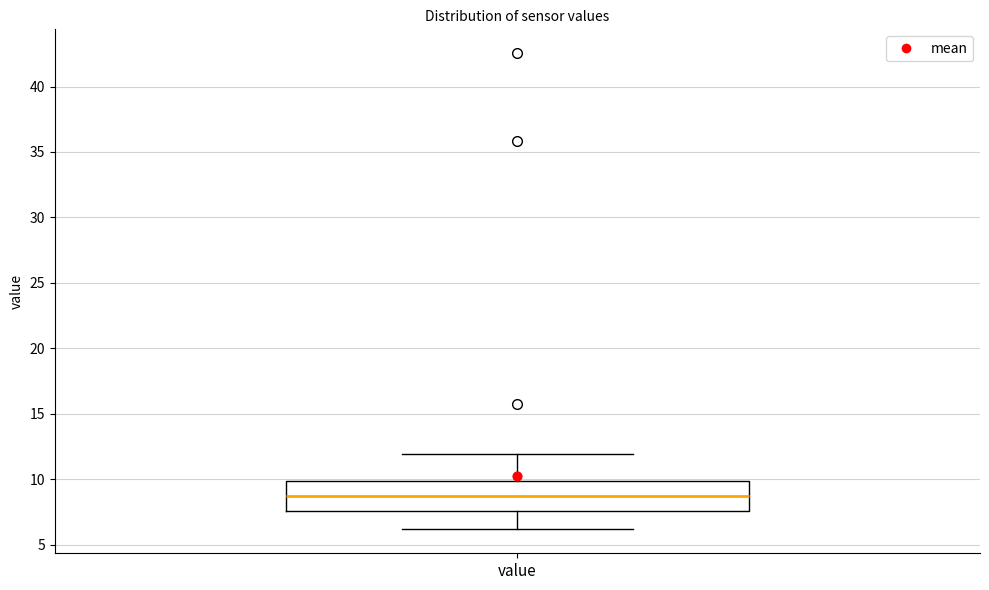

Where does the median line of the box for value sit on the y-axis? The values are not printed on the chart, so give them approximately, as read against the axis.

8.5